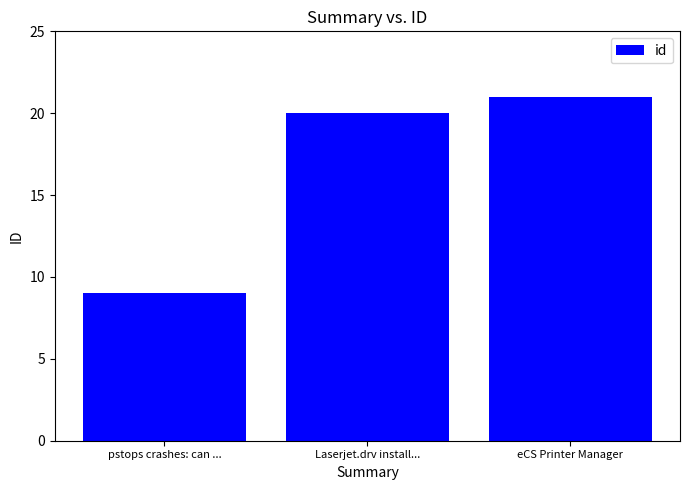

True or false: the data shows 4 at Laserjet.drv install....

False